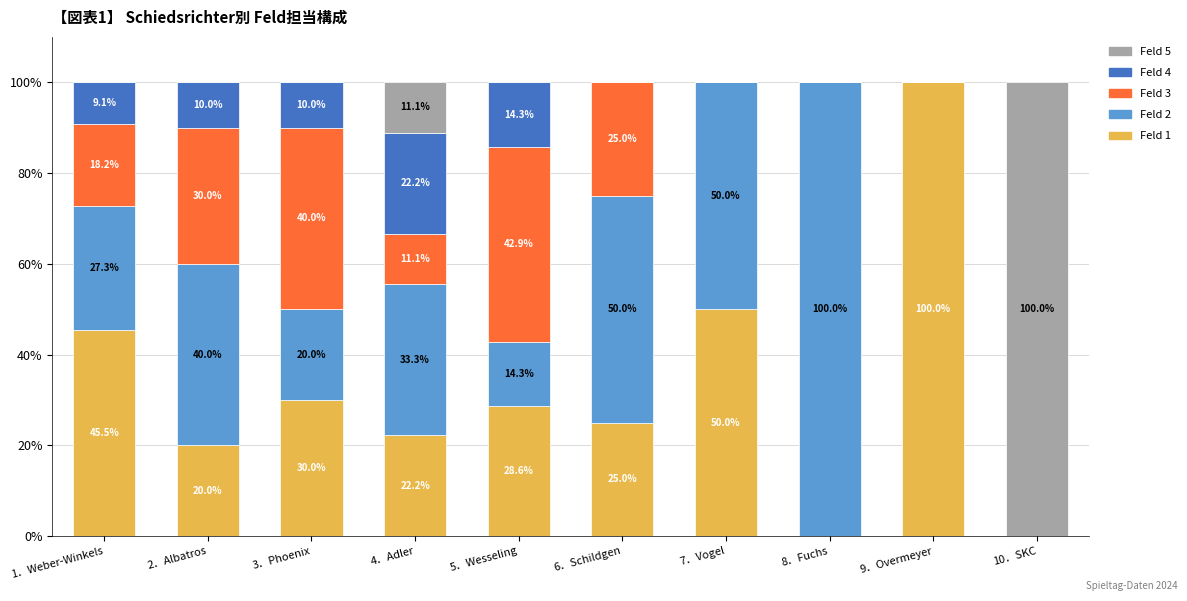

What is the total value across all series at 1．Weber-Winkels?

100.0